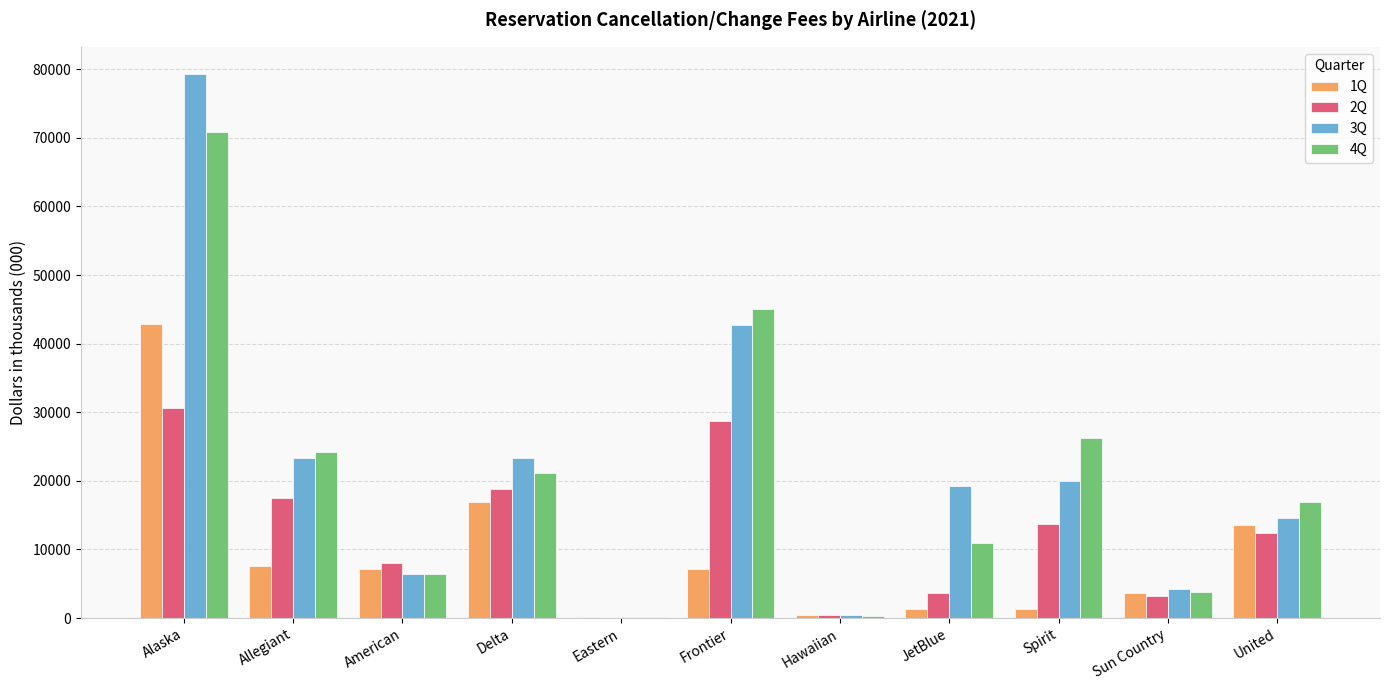

Is the value of 2Q at Spirit greater than the value of 4Q at United?

No